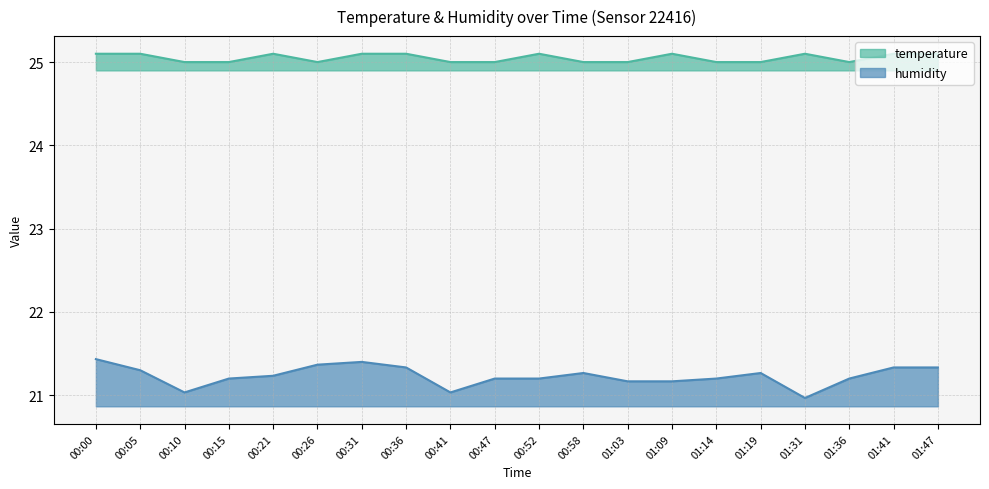

List the series in order of their overall mean, highest first.

temperature, humidity